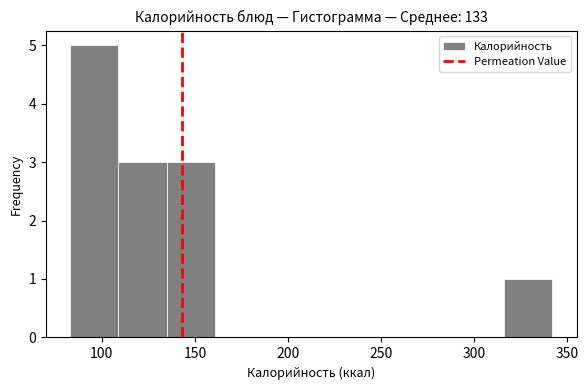

Which range on the x-axis has the tallest bar?

85 to 110